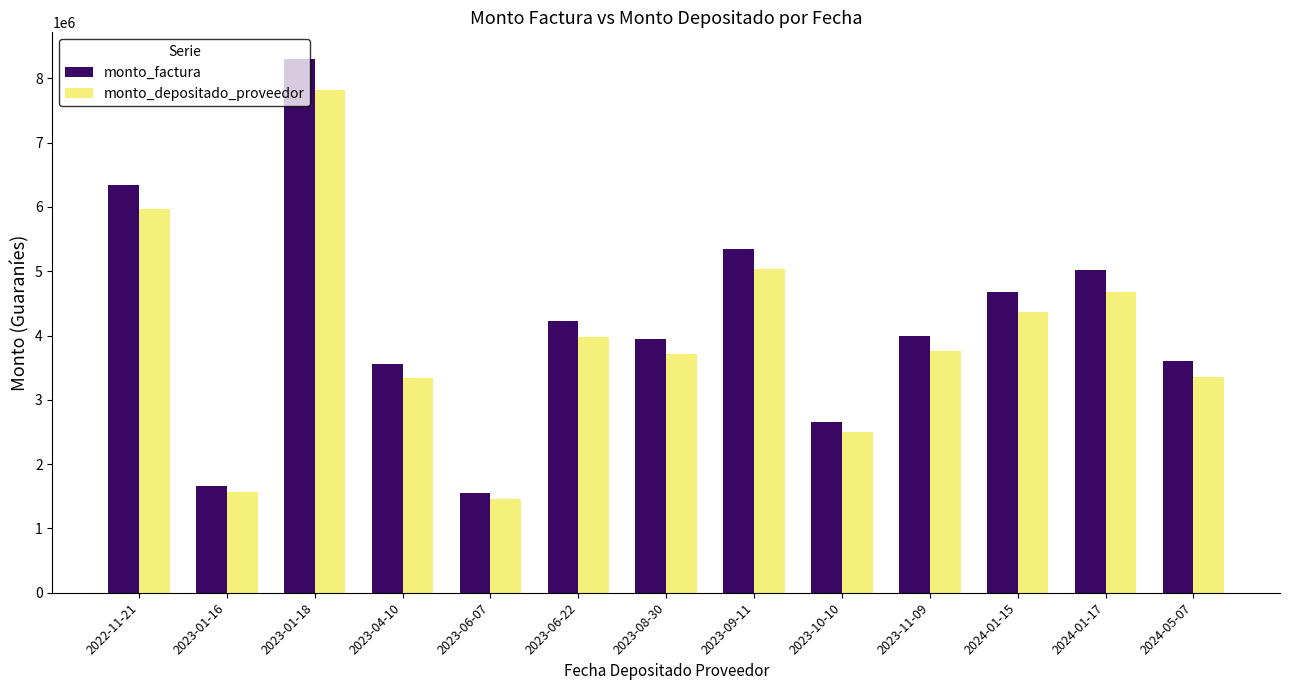

How many data points does each series have?

13